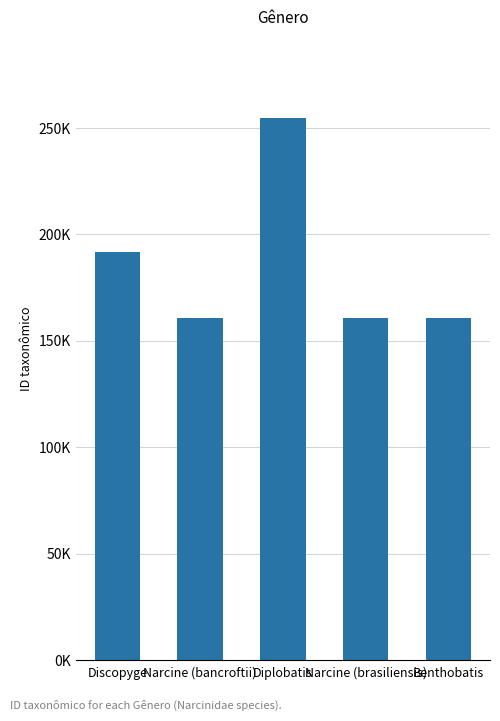

Reading right to left, transcribe all the data shown in this chart.

Benthobatis=160677	Narcine (brasiliensis)=160686	Diplobatis=254723	Narcine (bancroftii)=160545	Discopyge=191966